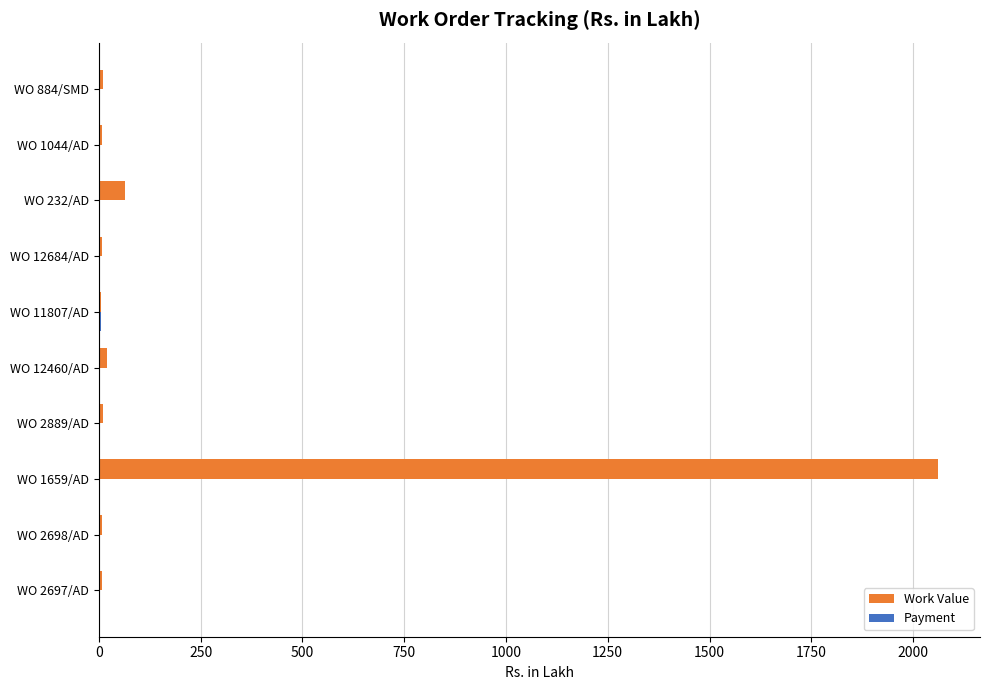

The Work Value series shows 19.6 at WO 12460/AD. True or false?

True